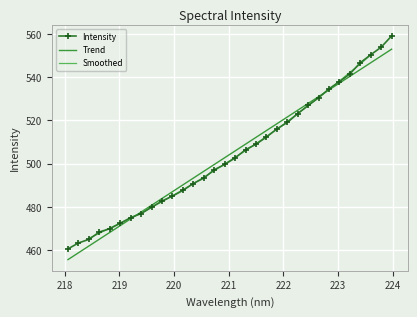

What is the maximum value for Trend?

553.0